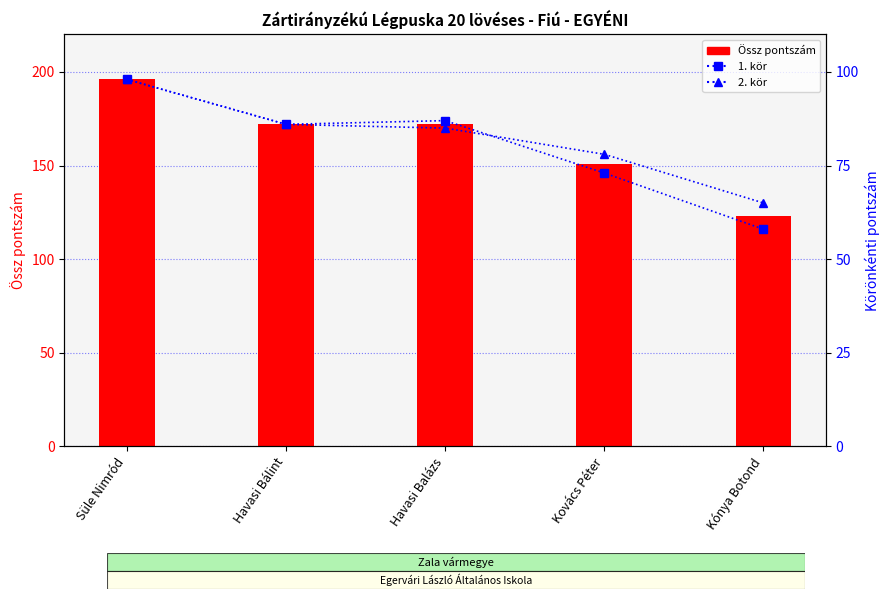

What position from the left is Kovács Péter?

4